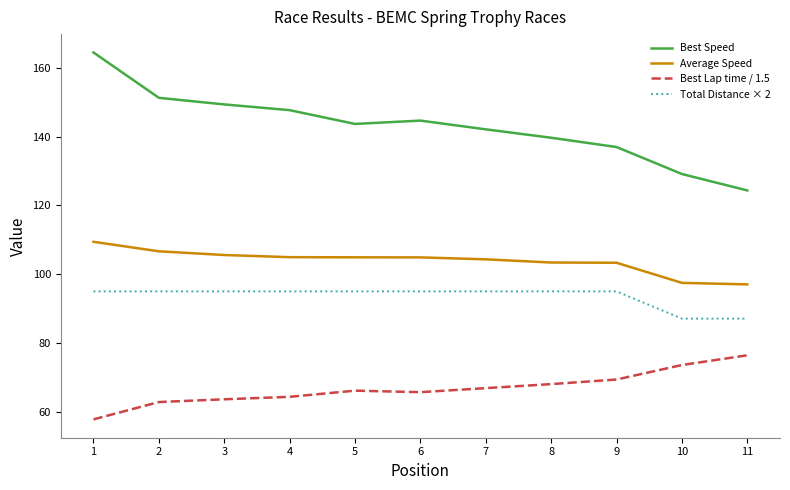

True or false: Best Lap time / 1.5 has a value of 69.3 at 9.

True